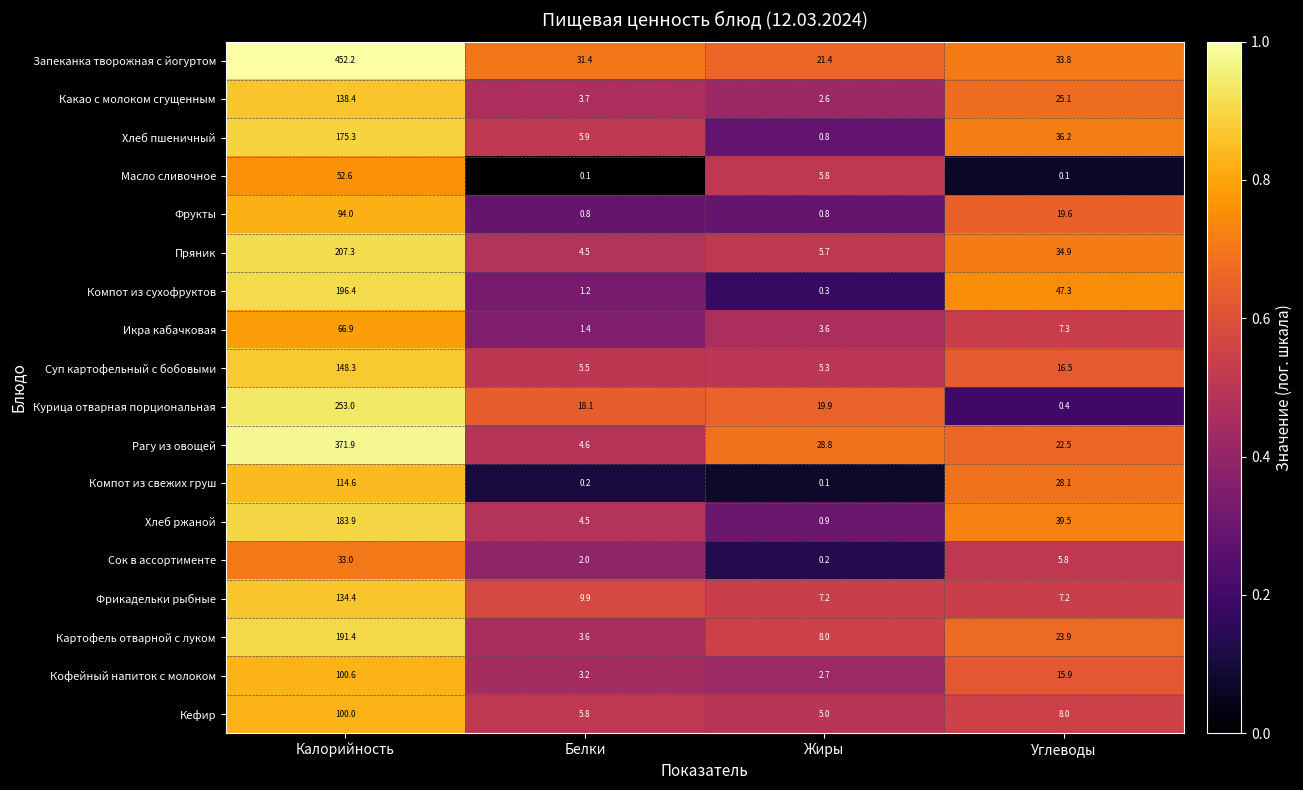

What is the total value across all series at Белки?

106.4